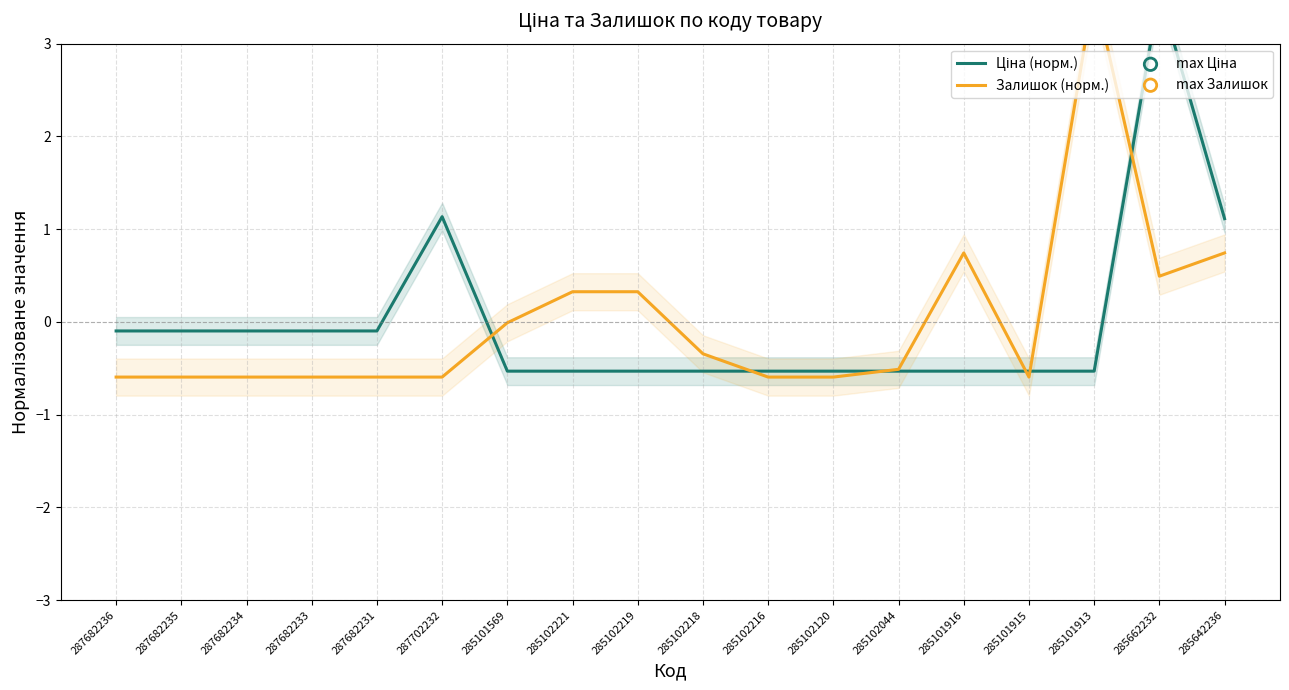

At which category is the sum across all series the highest?

285662232